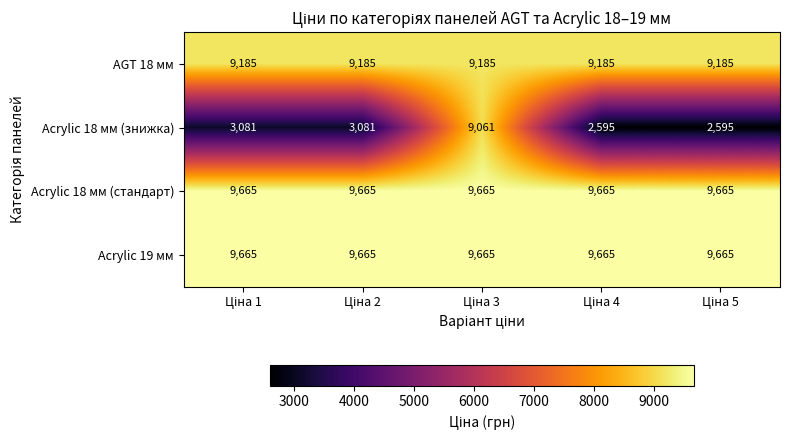

Reading right to left, transcribe all the data shown in this chart.

AGT 18 мм: 9185	9185	9185	9185	9185
Acrylic 18 мм (знижка): 2595	2595	9061	3081	3081
Acrylic 18 мм (стандарт): 9665	9665	9665	9665	9665
Acrylic 19 мм: 9665	9665	9665	9665	9665